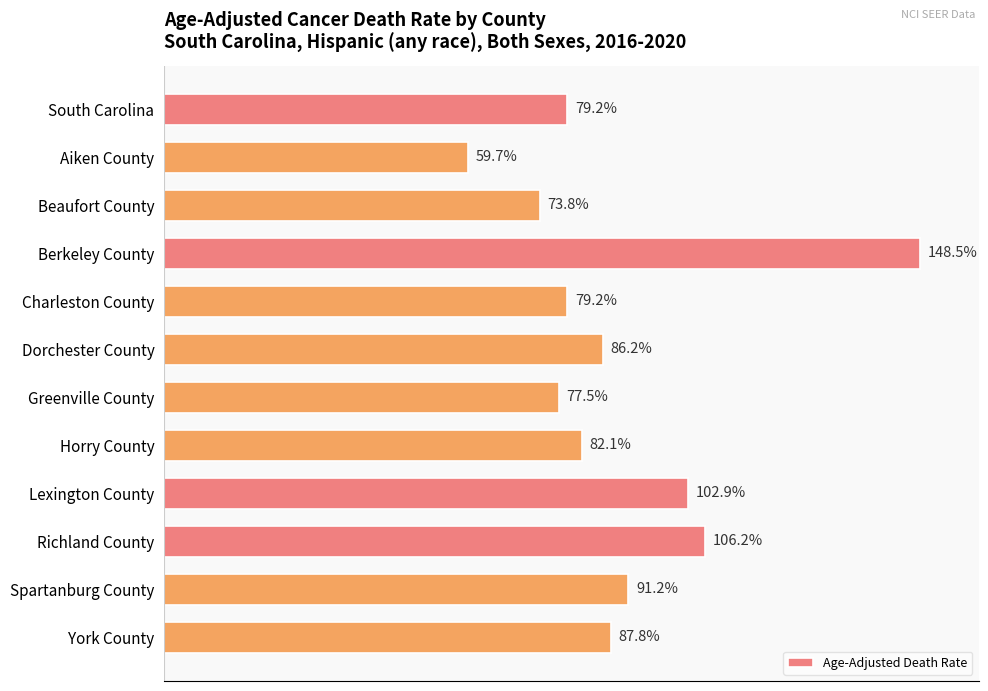

Between Aiken County and Spartanburg County, which is larger?

Spartanburg County